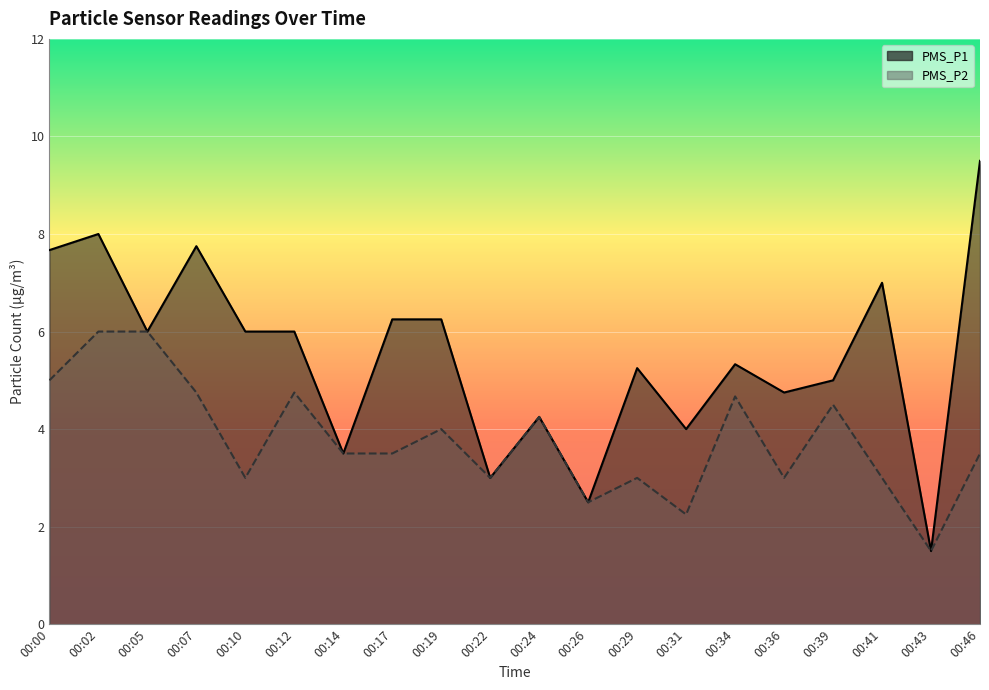

What is the difference between the PMS_P2 values at 00:05 and 00:31?

3.8